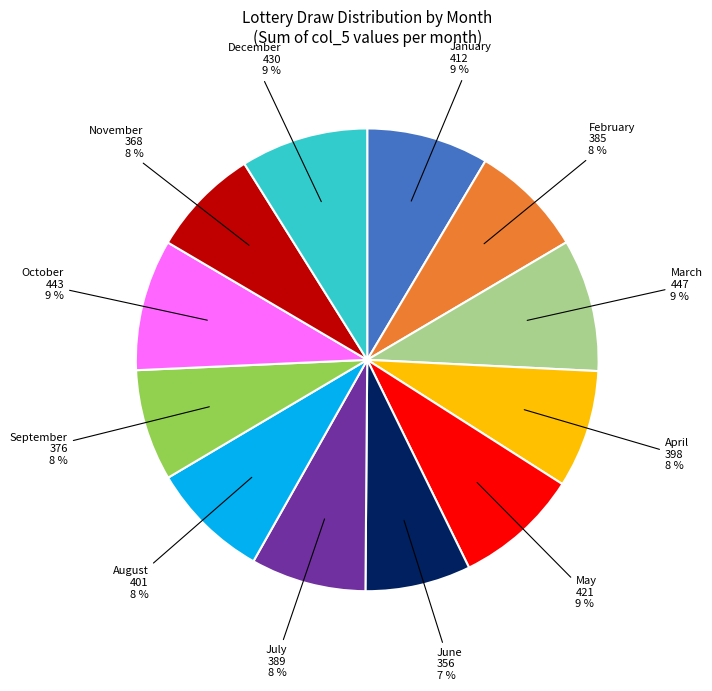

Is there any slice that represents more than half of the pie?

No